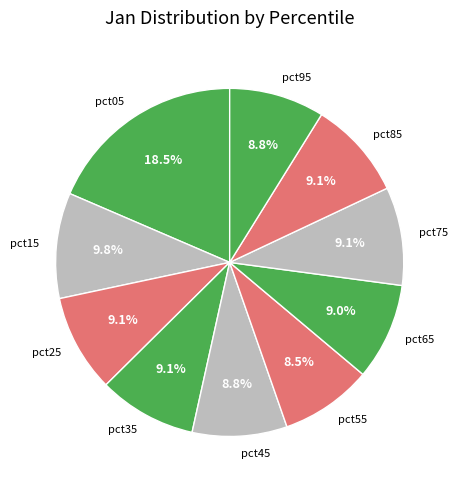

Between pct05 and pct95, which is larger?

pct05